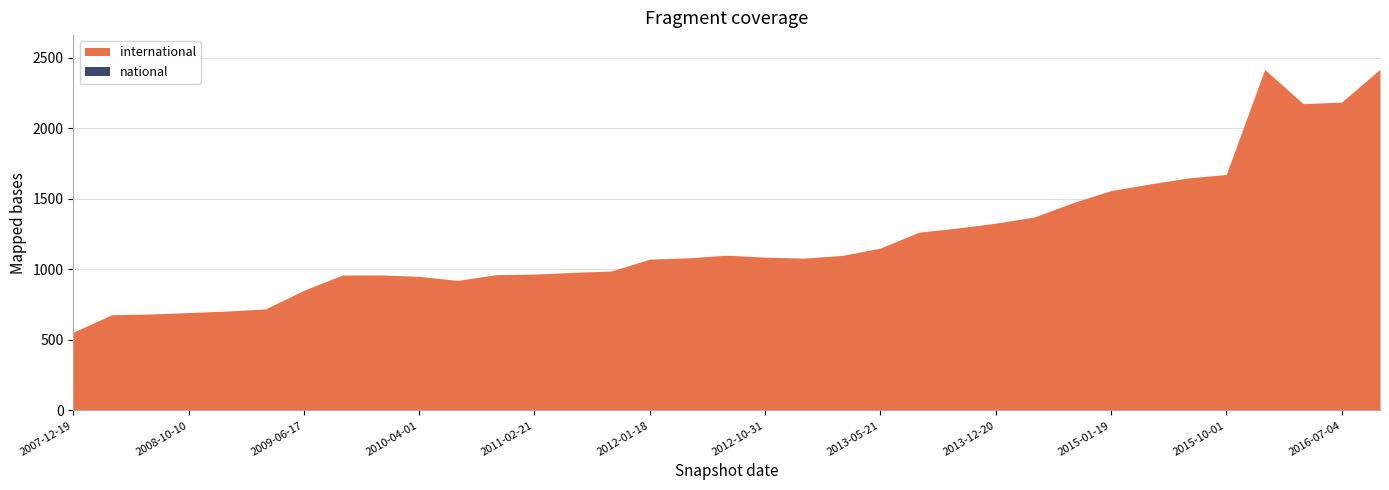

Rank the series by their average value, from highest to lowest.

international, national